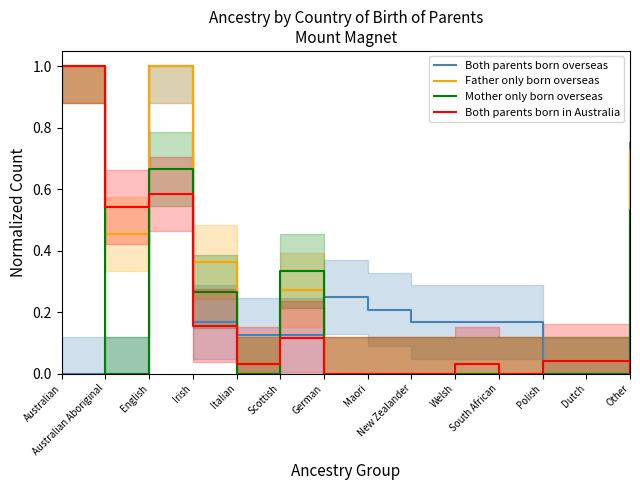

Between English and Irish, which series saw the biggest shift?

Both parents born overseas